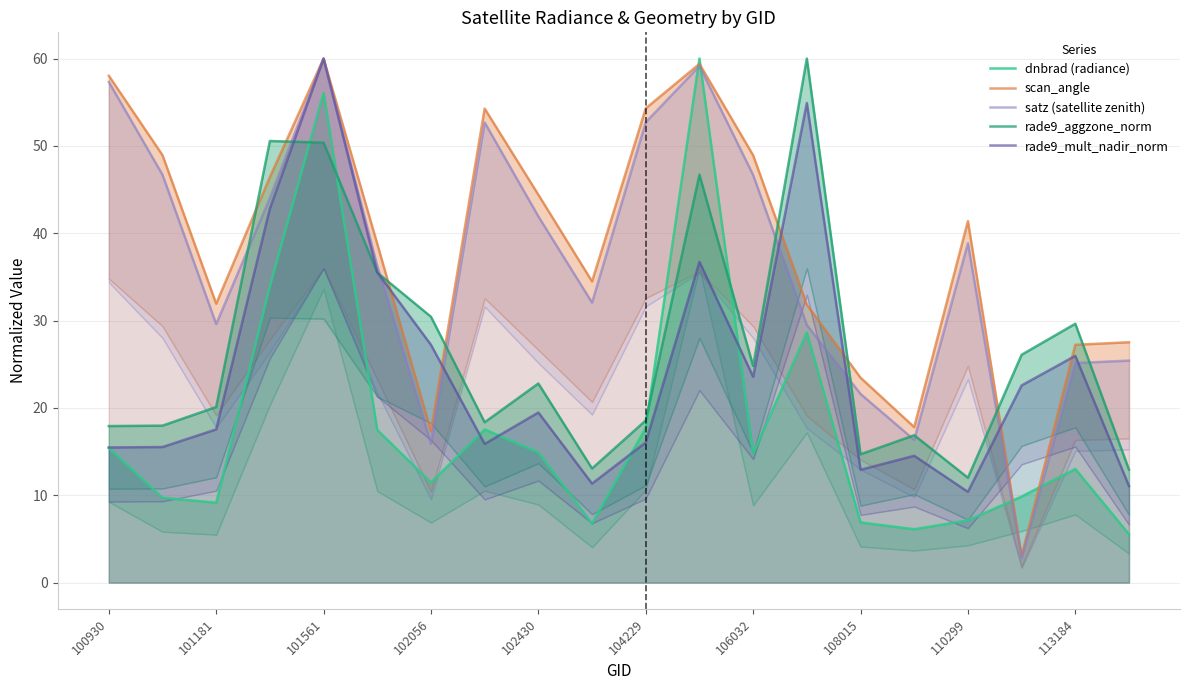

How many values in the satz (satellite zenith) series are below 38?

10